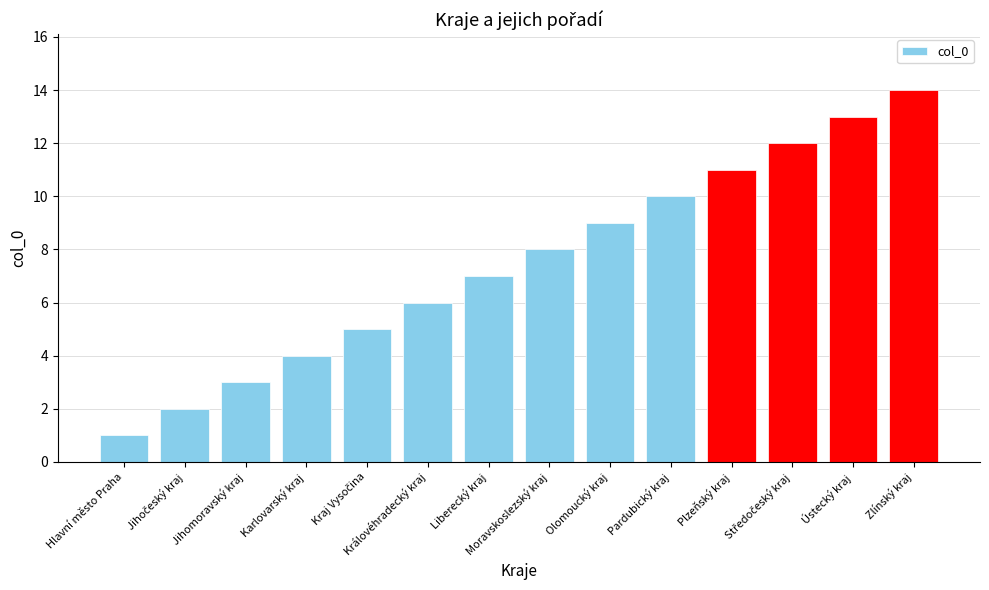

What is the greatest value displayed?

14